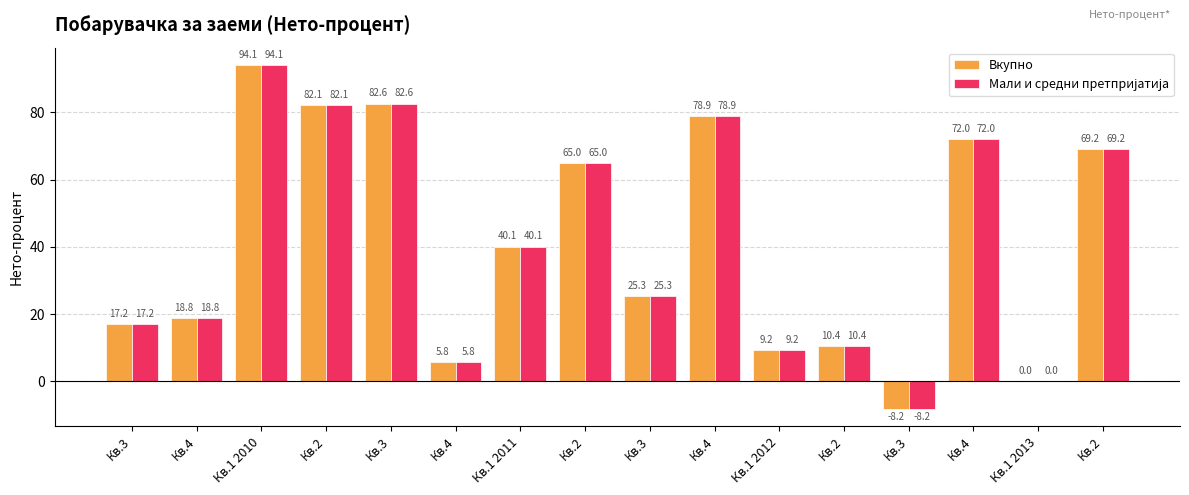

At which label does Мали и средни претпријатија reach its minimum?

Кв.3